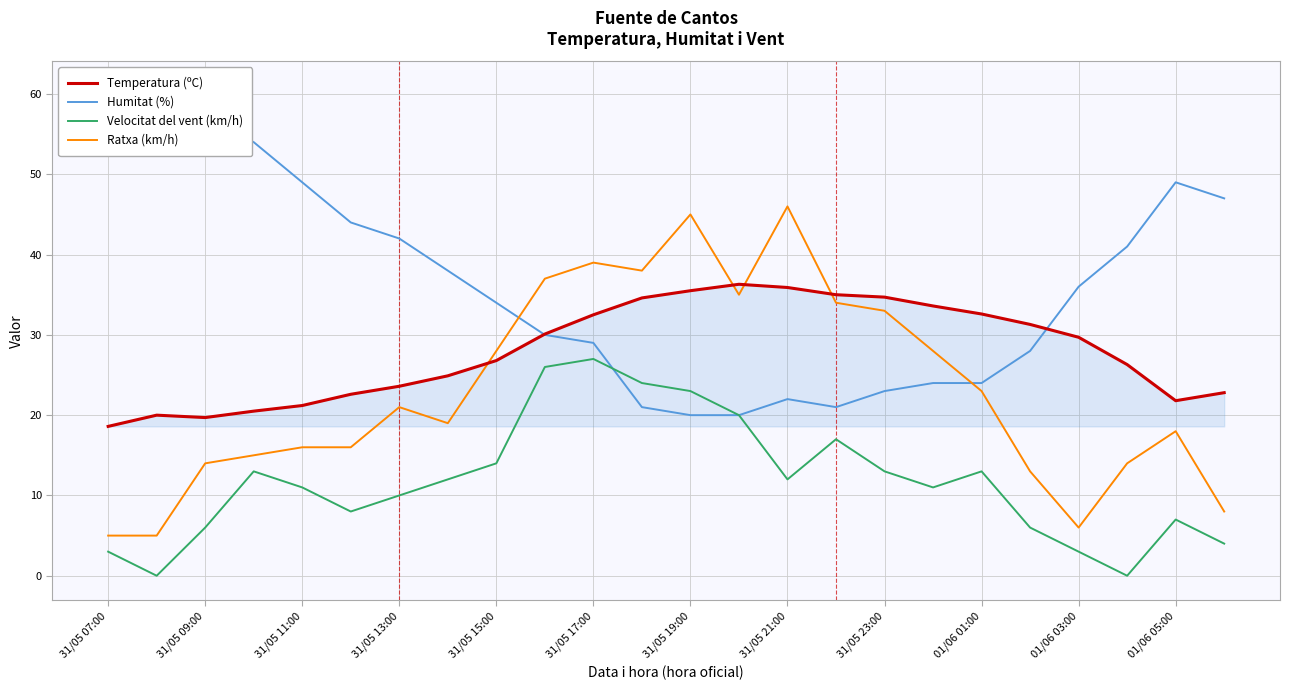

List the series in order of their peak value, highest first.

Humitat (%), Ratxa (km/h), Temperatura (ºC), Velocitat del vent (km/h)